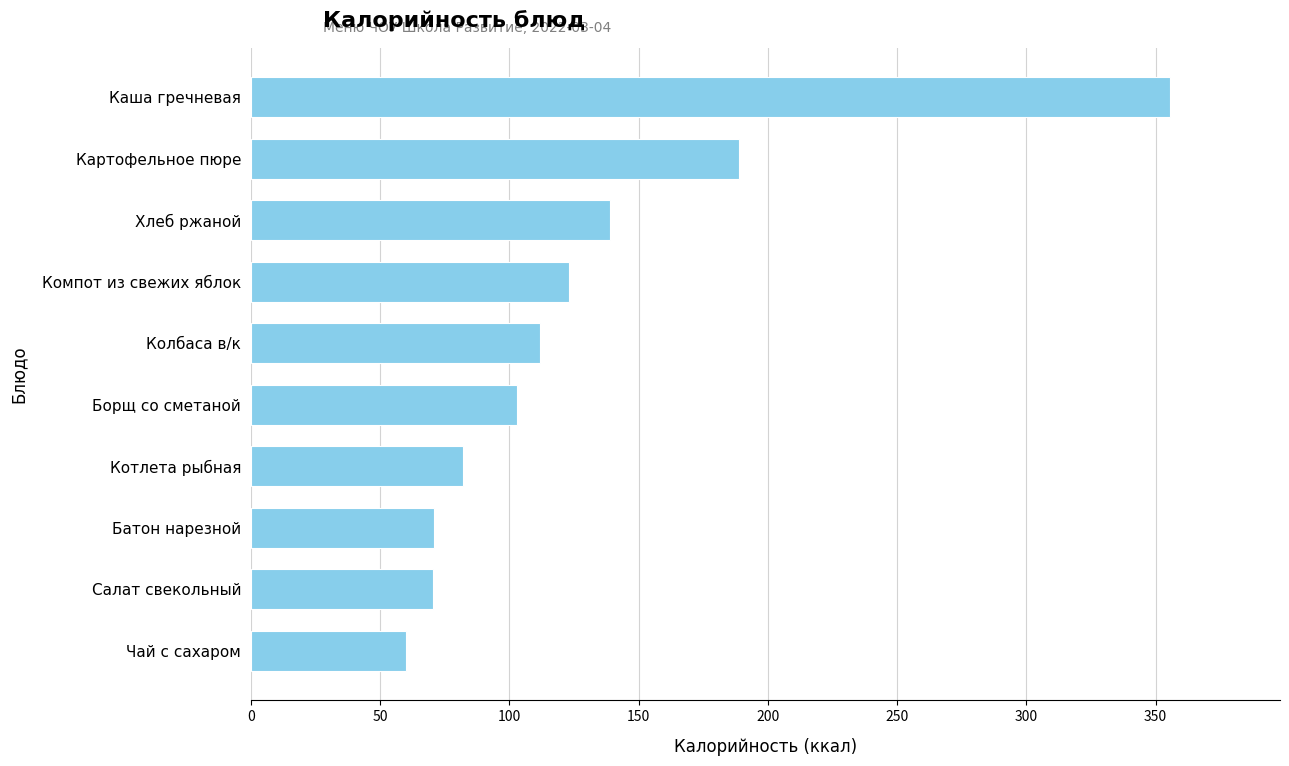

Which category has the highest value across all series?

Каша гречневая